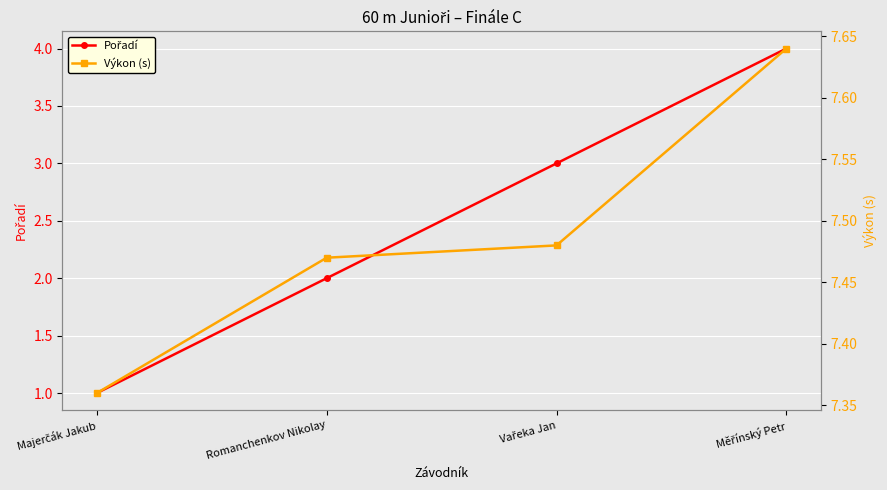

Which has a higher value, Romanchenkov Nikolay or Vařeka Jan?

Vařeka Jan